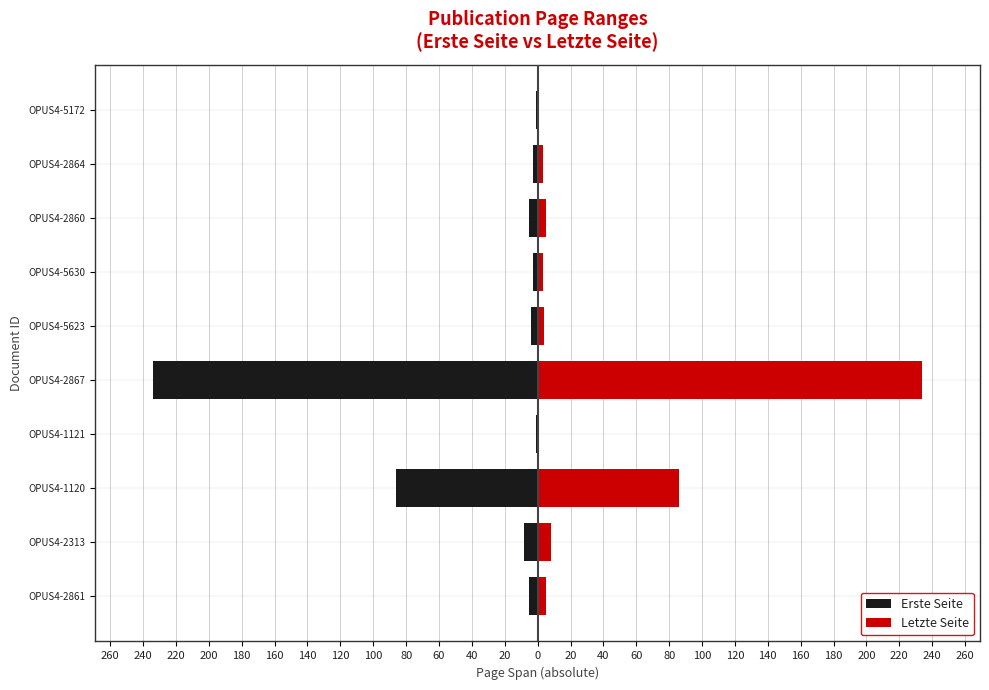

How many data points in Erste Seite are less than -4?

5